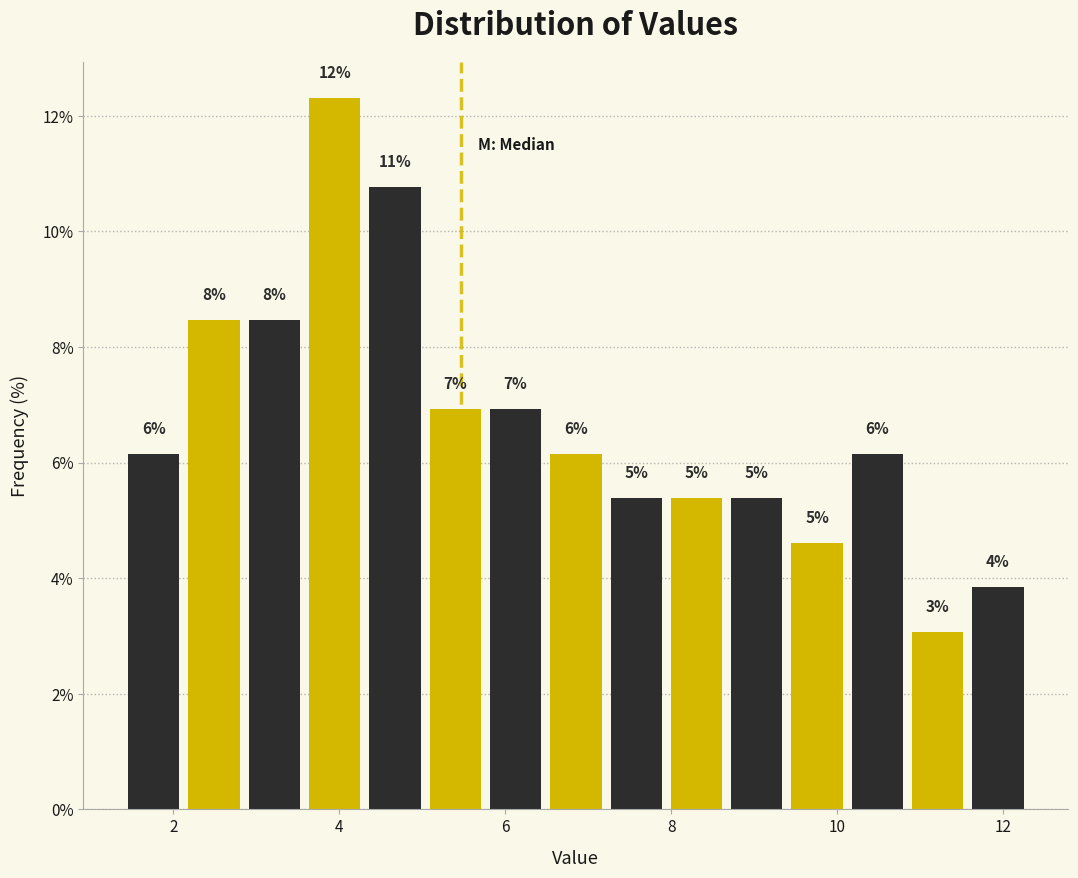

Read against the x-axis, roughly where is the centre of the tallest bar?

4.0